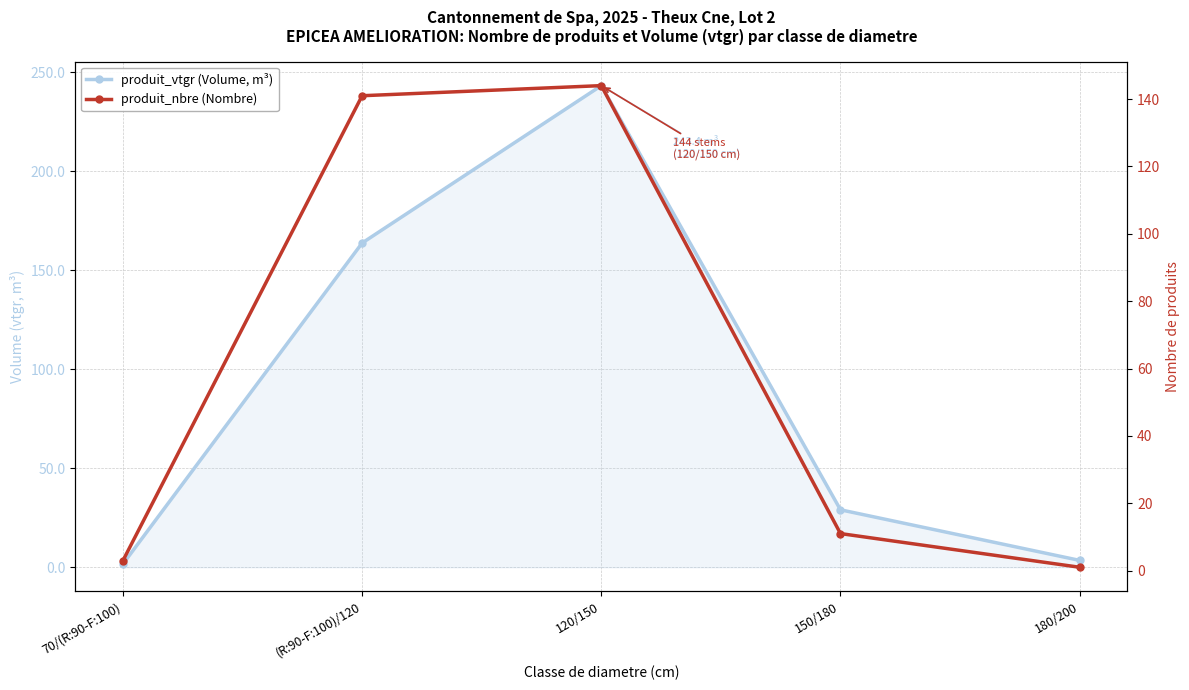

How many categories are shown in the chart?

5